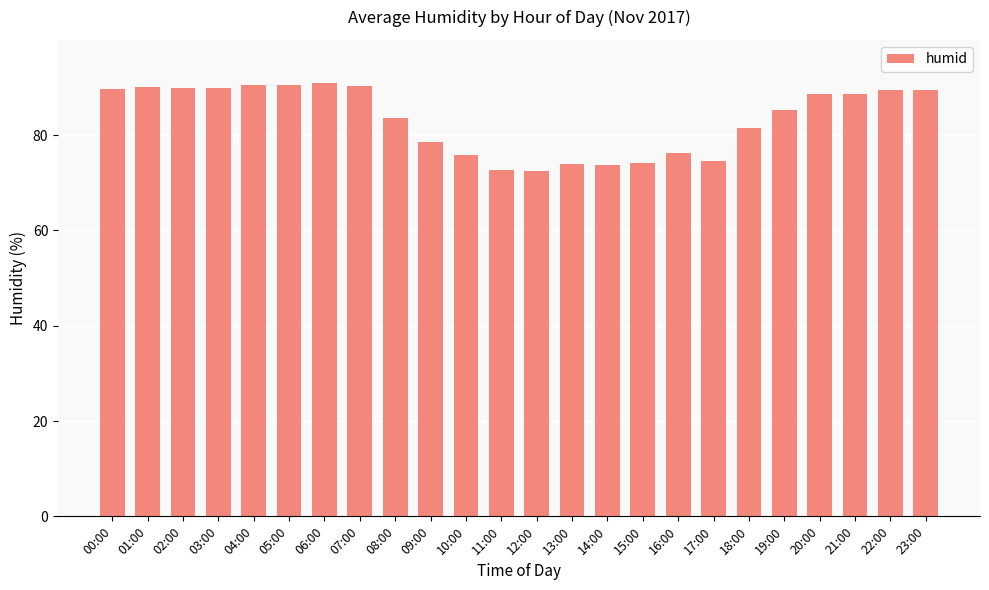

What position from the right is 03:00?

21